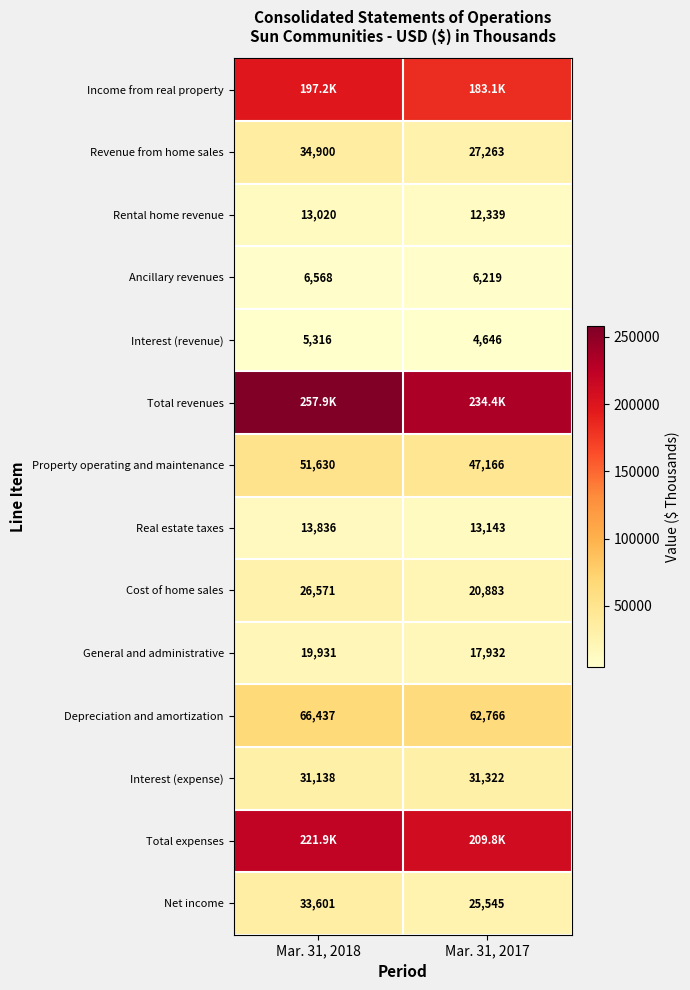

What is the sum of the Rental home revenue values at Mar. 31, 2018 and Mar. 31, 2017?

25359